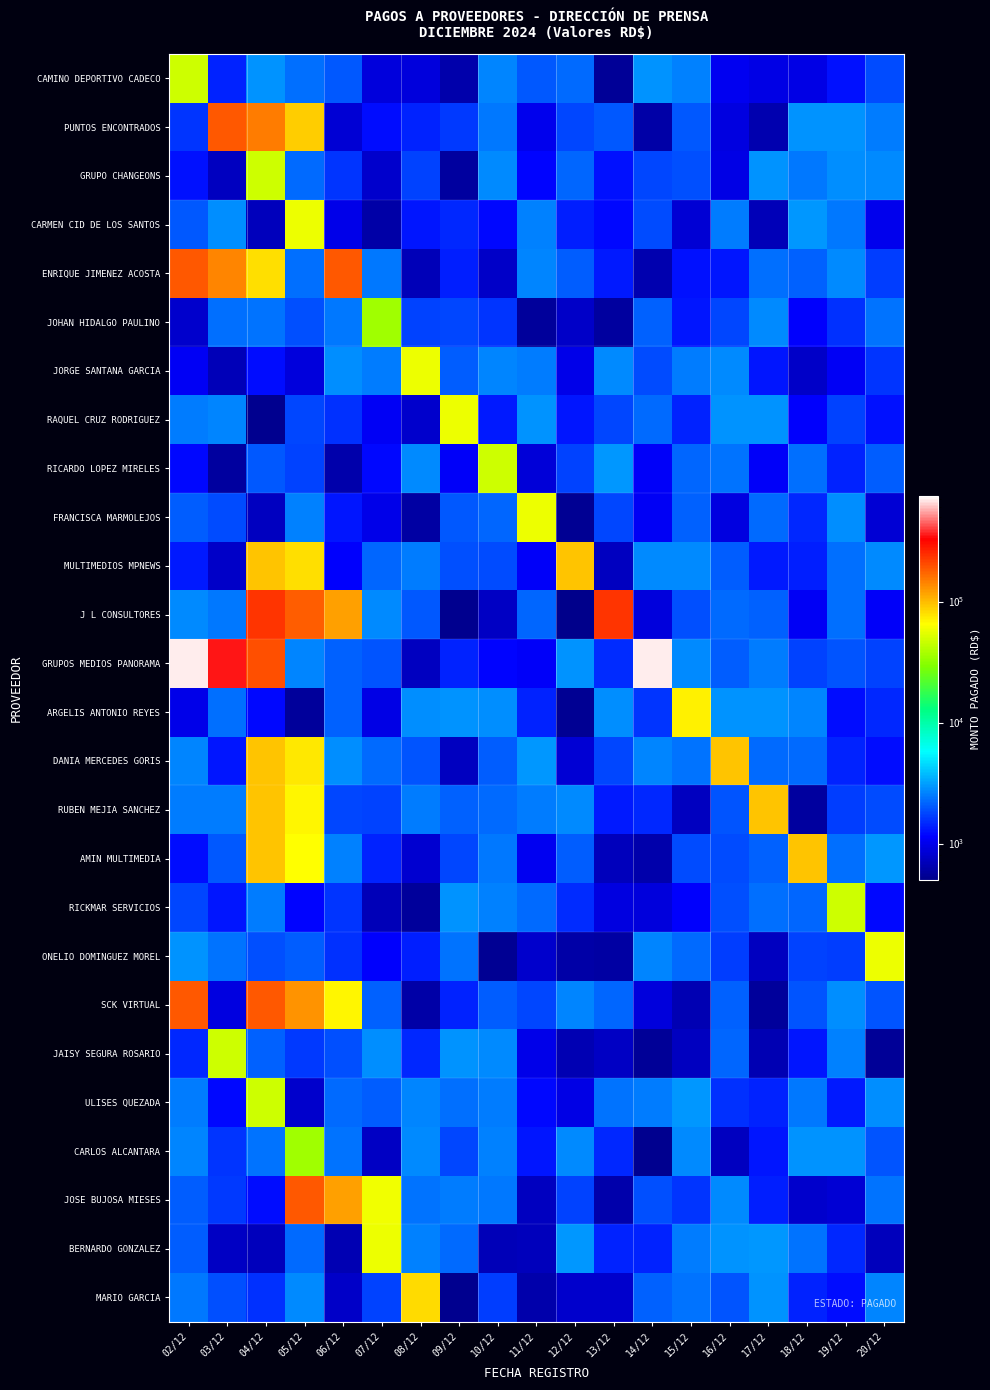

Which series has the largest total across all categories?

GRUPOS MEDIOS PANORAMA